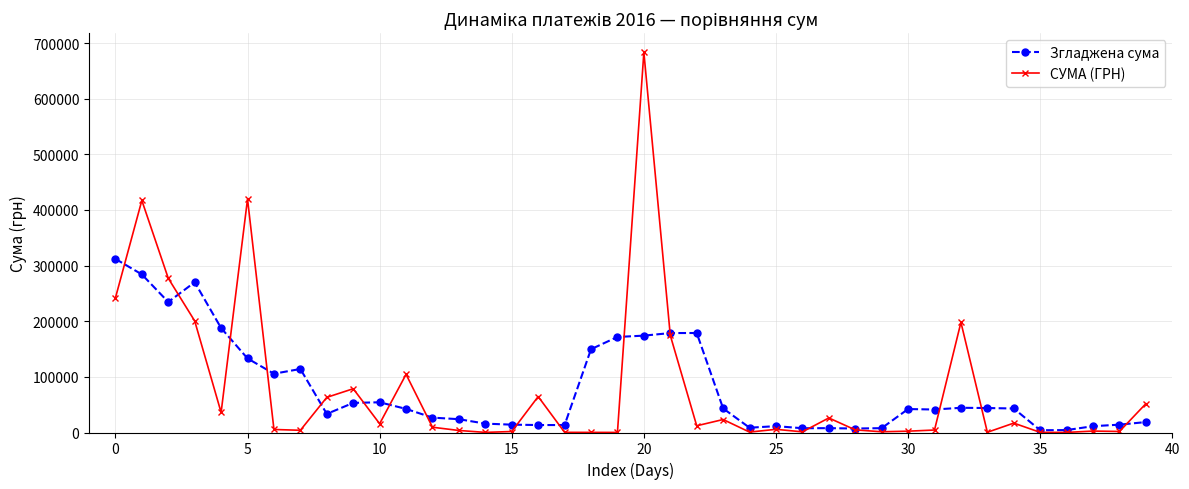

At how many categories does at least one series exceed 250010?

6